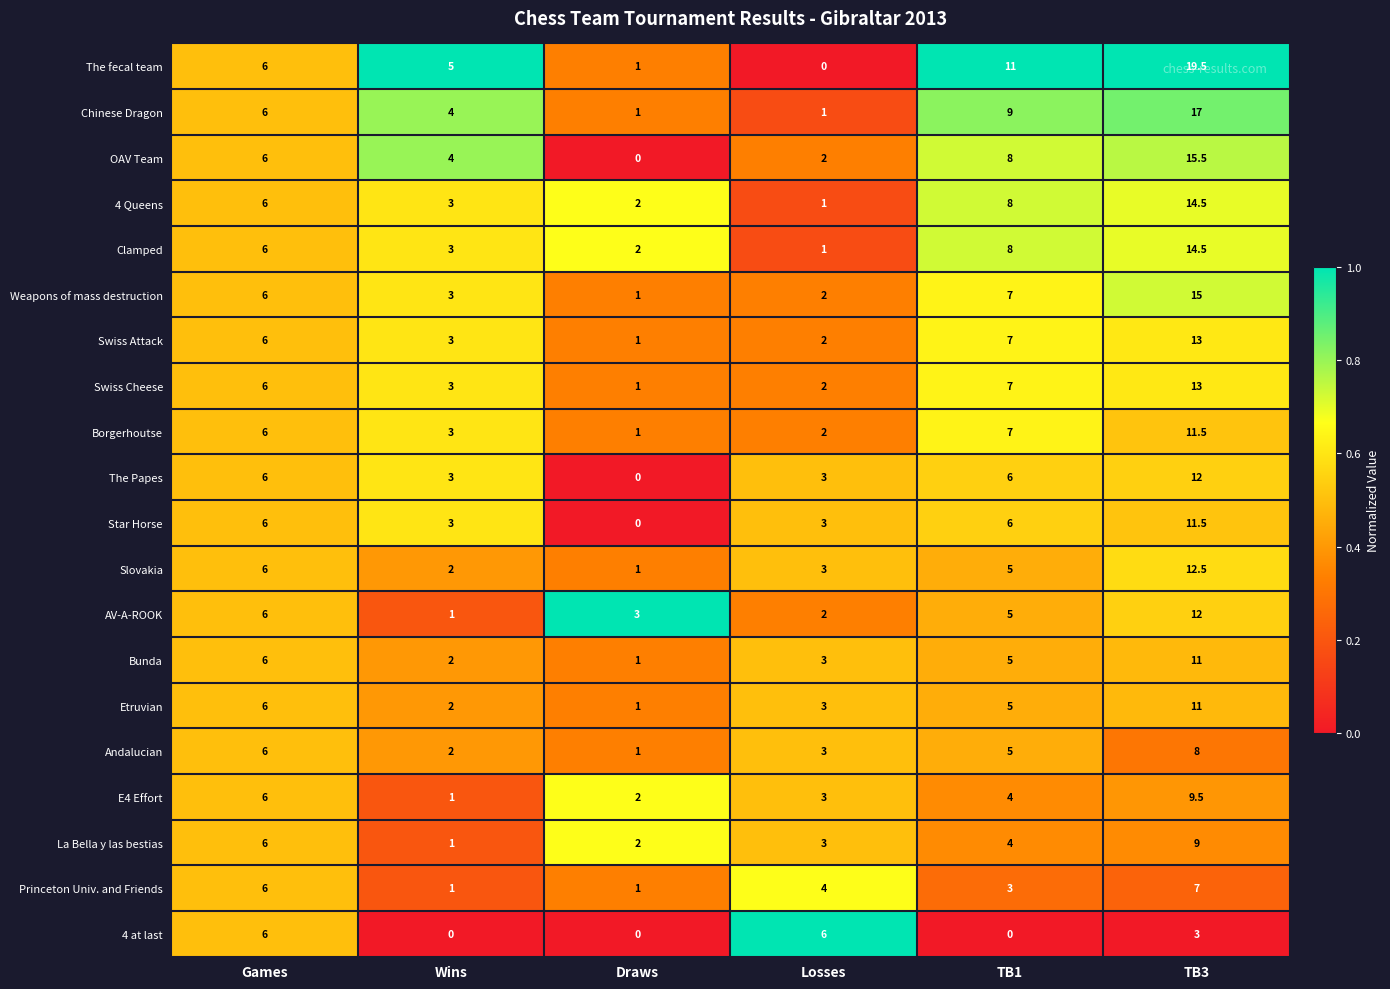

At which label does Bunda reach its peak?

TB3